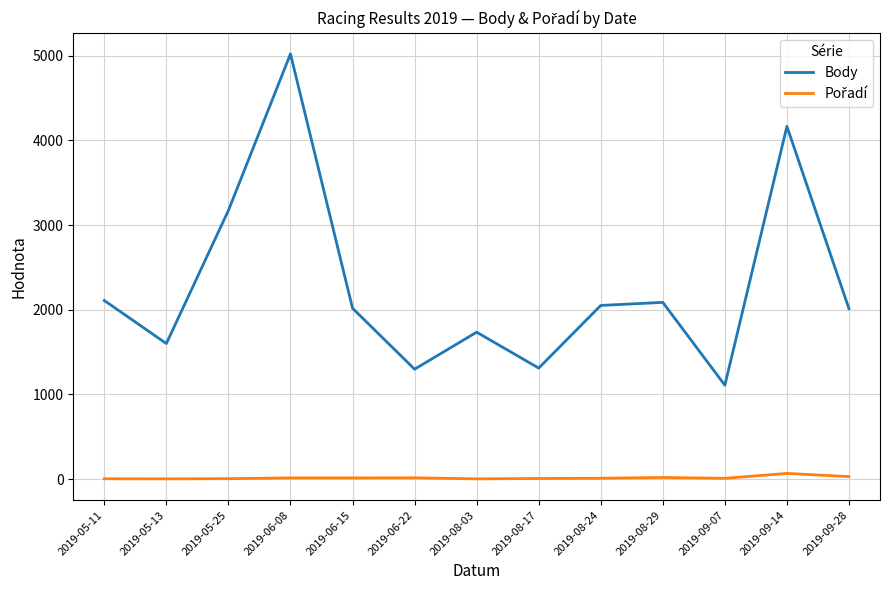

How many interior local peaks does the Body series have?

4